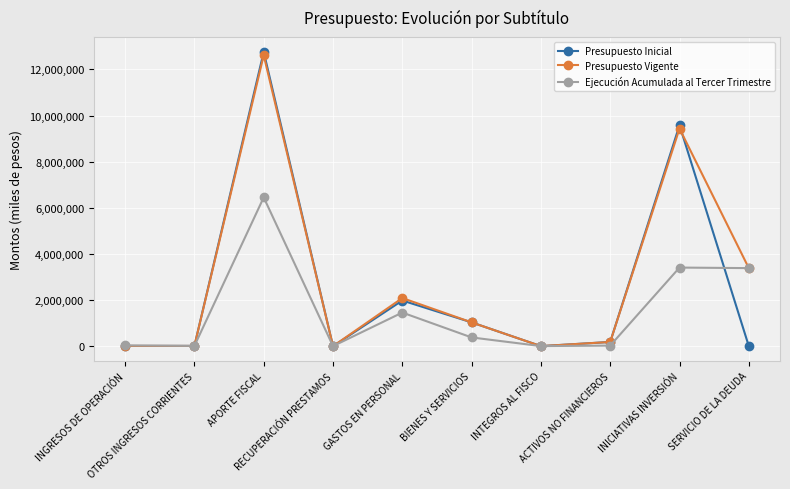

At how many categories does at least one series exceed 2392069?

3